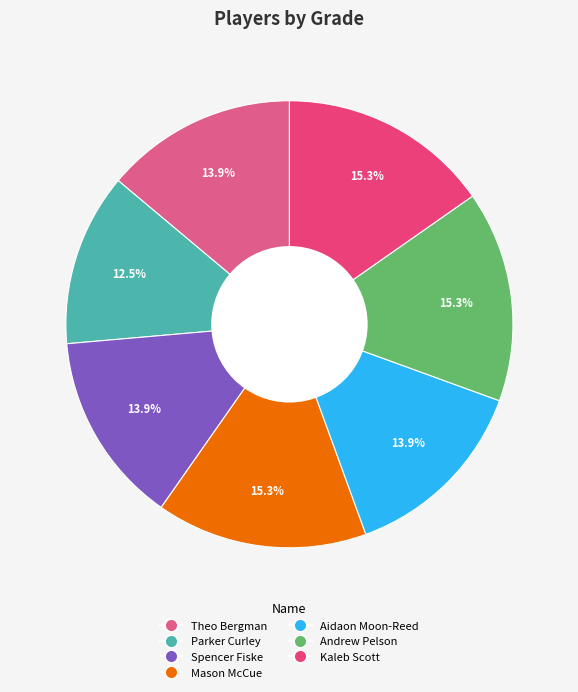

Approximately how many times larger is the value at Mason McCue compared to Kaleb Scott?

1.0